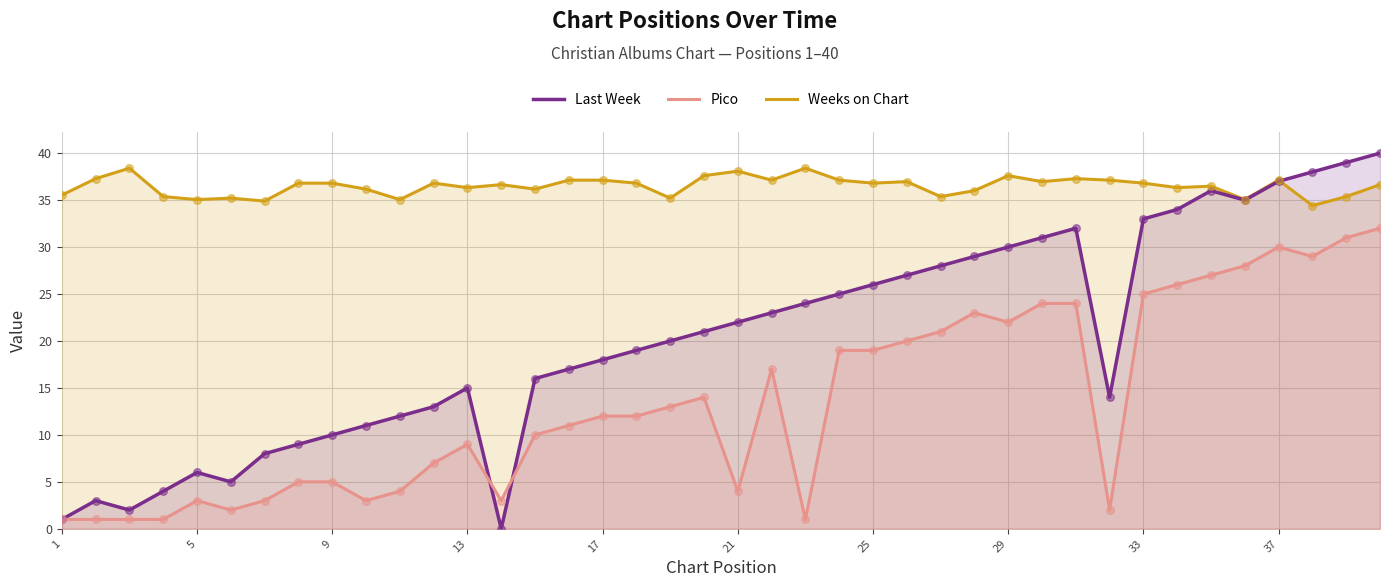

Is the value of Last Week at 1 greater than the value of Weeks on Chart at 27?

No